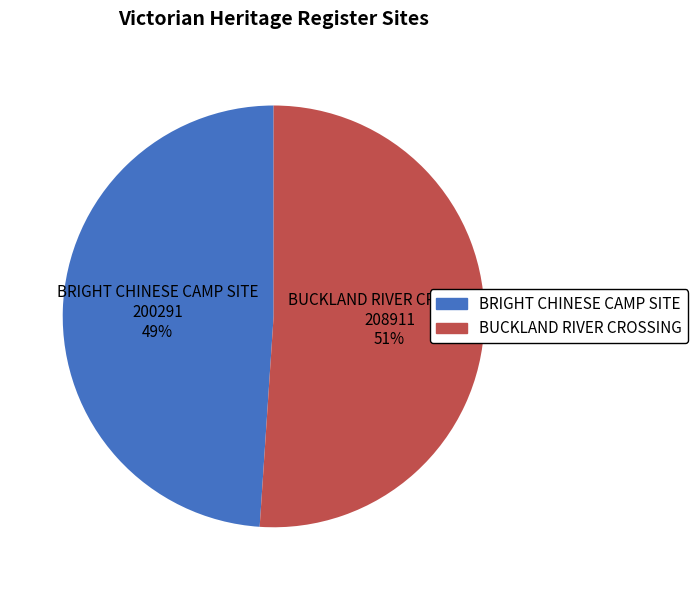

Approximately how many times larger is the value at BUCKLAND RIVER CROSSING compared to BRIGHT CHINESE CAMP SITE?

1.0